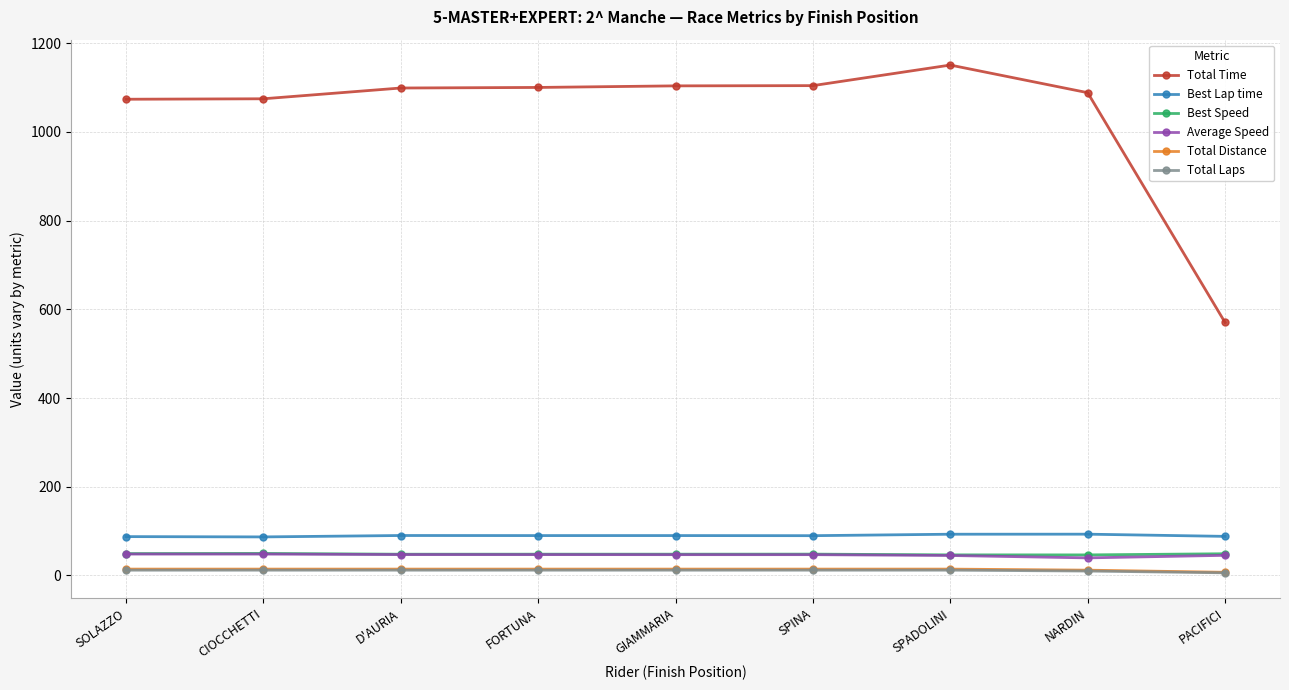

What is the label of the 6th point from the left?

SPINA